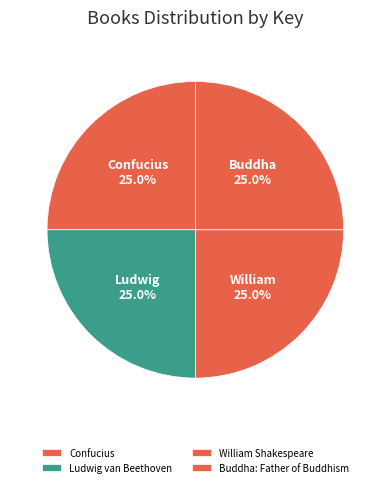

Does any single category account for the majority?

No